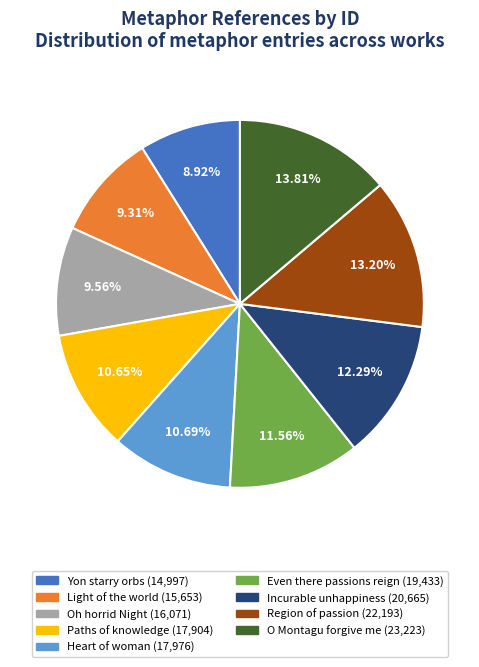

Approximately how many times larger is the value at Paths of knowledge compared to Heart of woman?

1.0